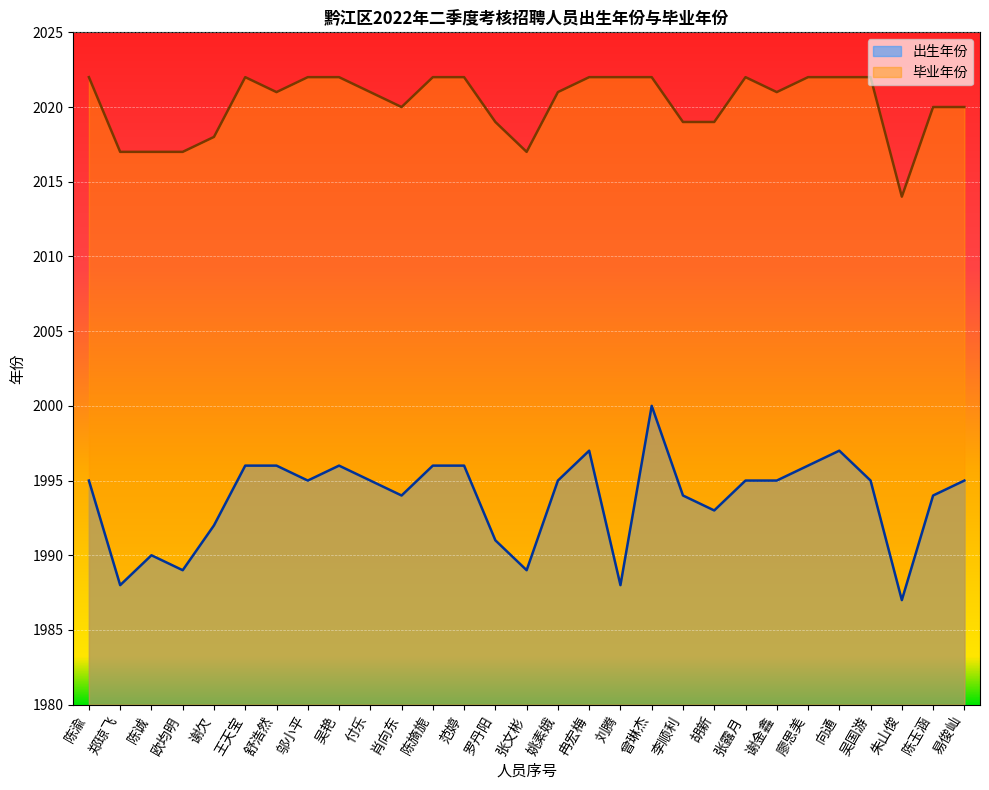

The value of 出生年份 at 张露月 is 3468. True or false?

False